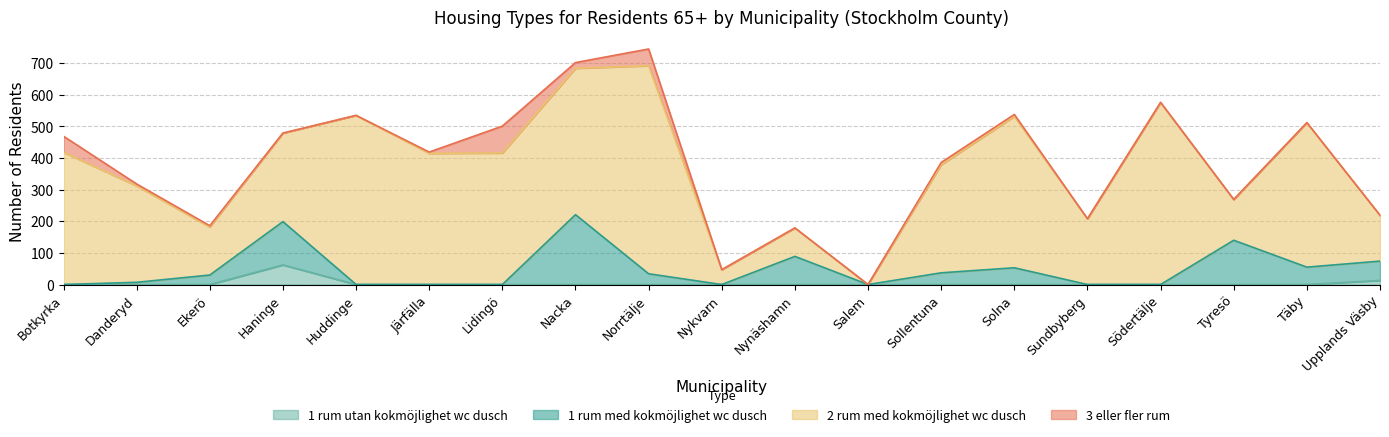

What is the total value across all series at Huddinge?

535